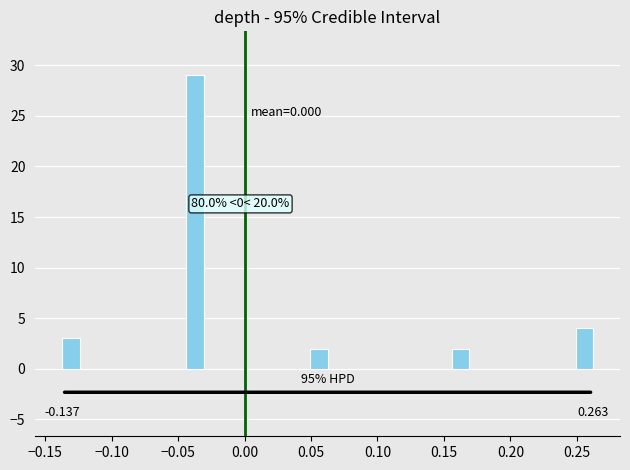

Read against the x-axis, roughly where is the centre of the tallest bar?

-0.035